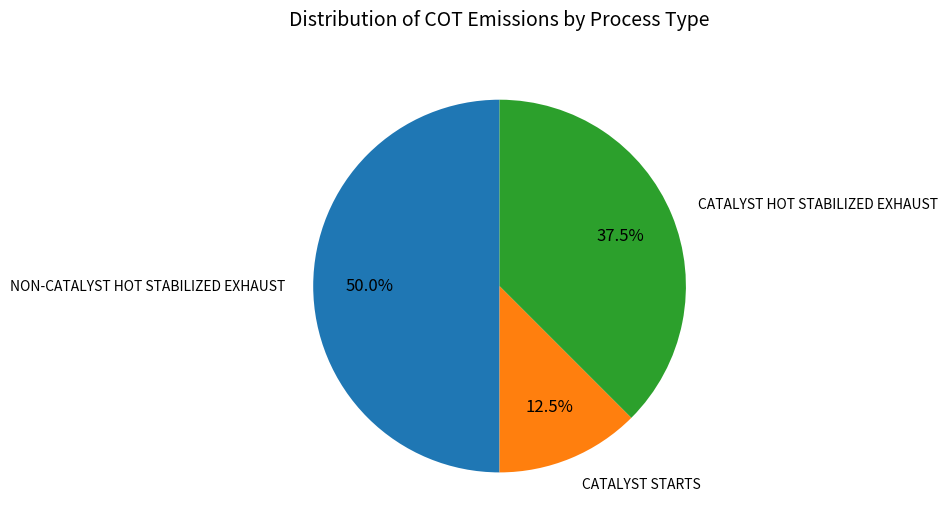

What portion of the pie excludes CATALYST STARTS?

87.5%